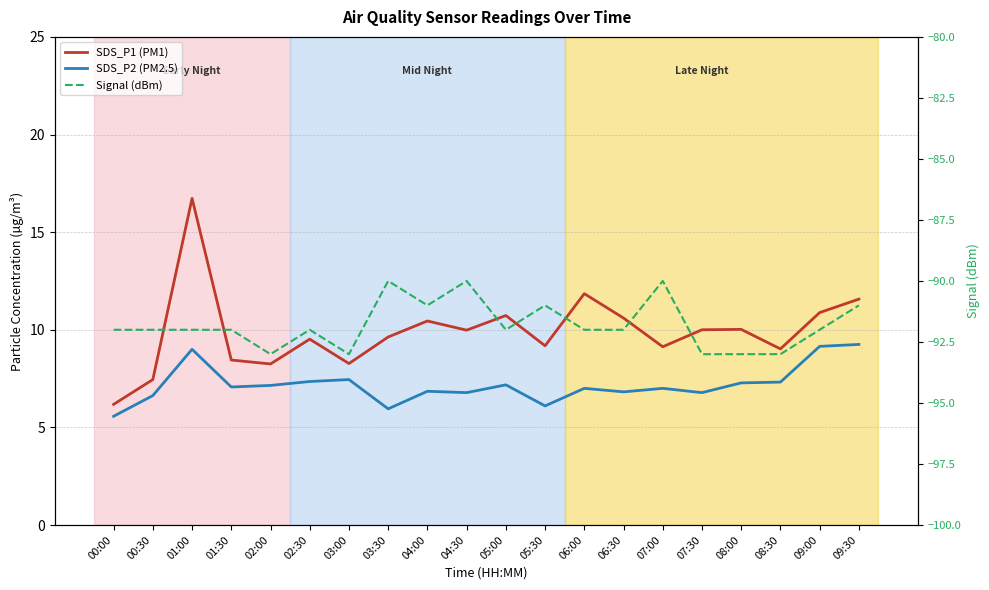

Reading left to right, what are all the values shown in this chart?

SDS_P1 (PM1): 6.2	7.5	16.7	8.4	8.2	9.5	8.3	9.6	10.4	10.0	10.7	9.2	11.8	10.6	9.1	10.0	10.0	9.0	10.9	11.6
SDS_P2 (PM2.5): 5.6	6.6	9.0	7.1	7.2	7.3	7.5	6.0	6.8	6.8	7.2	6.1	7.0	6.8	7.0	6.8	7.3	7.3	9.2	9.2
Signal (dBm): -92.0	-92.0	-92.0	-92.0	-93.0	-92.0	-93.0	-90.0	-91.0	-90.0	-92.0	-91.0	-92.0	-92.0	-90.0	-93.0	-93.0	-93.0	-92.0	-91.0